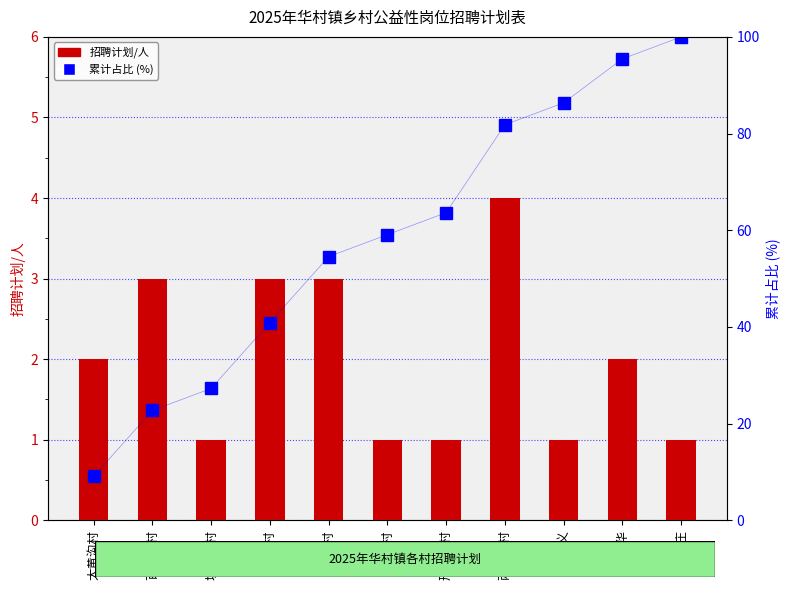

Where is 累计占比 (%) nearest to the value 54?

北庄村